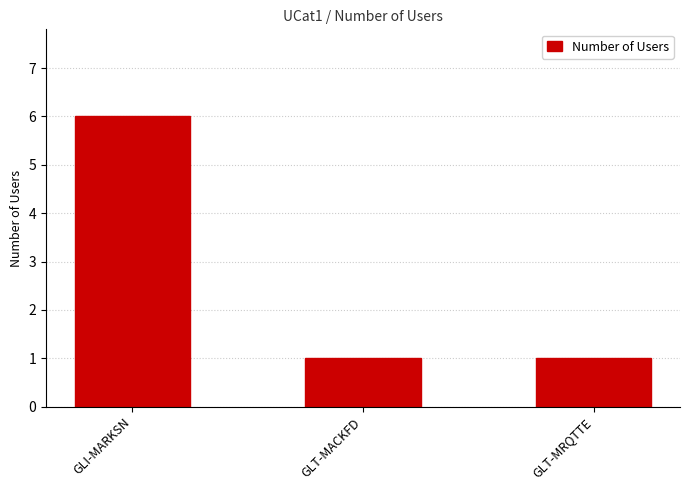

What is the sum of all values?

8